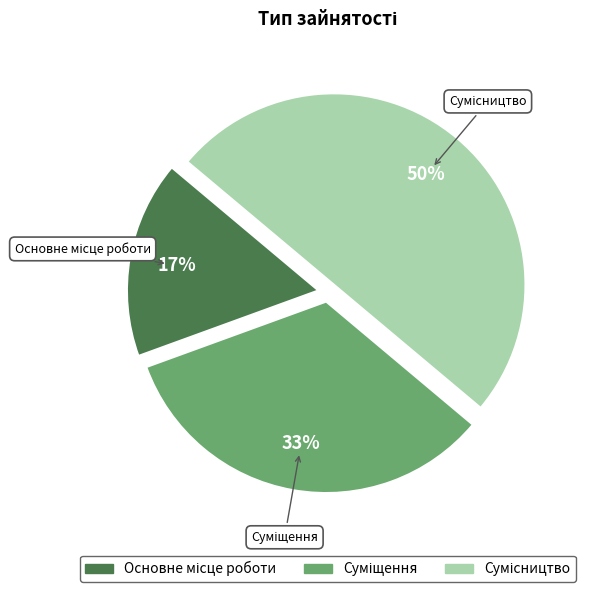

To the nearest percent, what is the average slice percentage?

33%